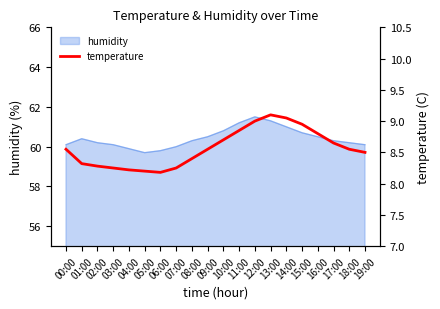

How many lines are shown in the chart?

1